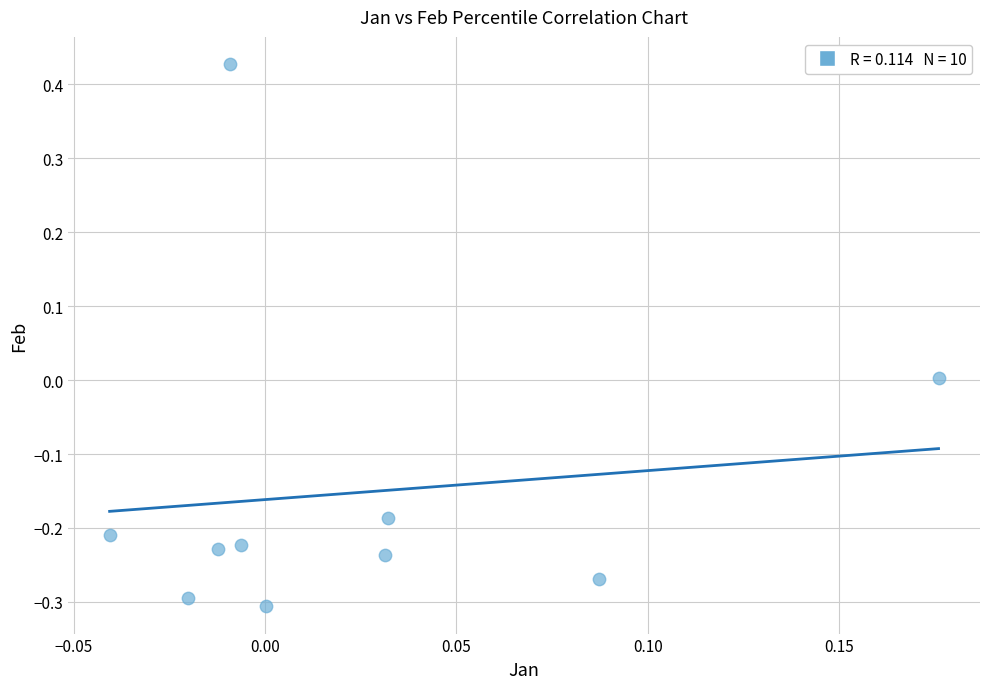

What is the range of Y values (max minus min)?

0.7